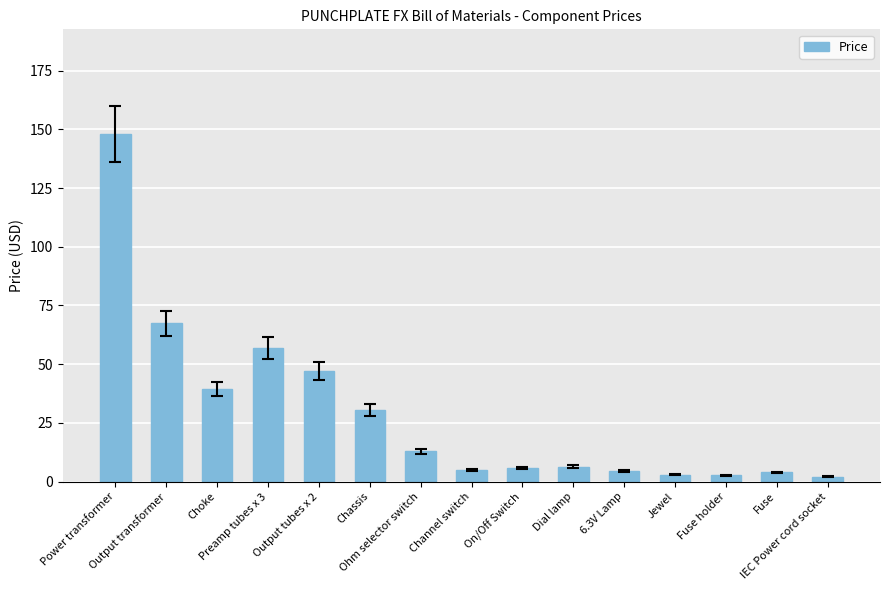

How many distinct data groups are displayed?

1